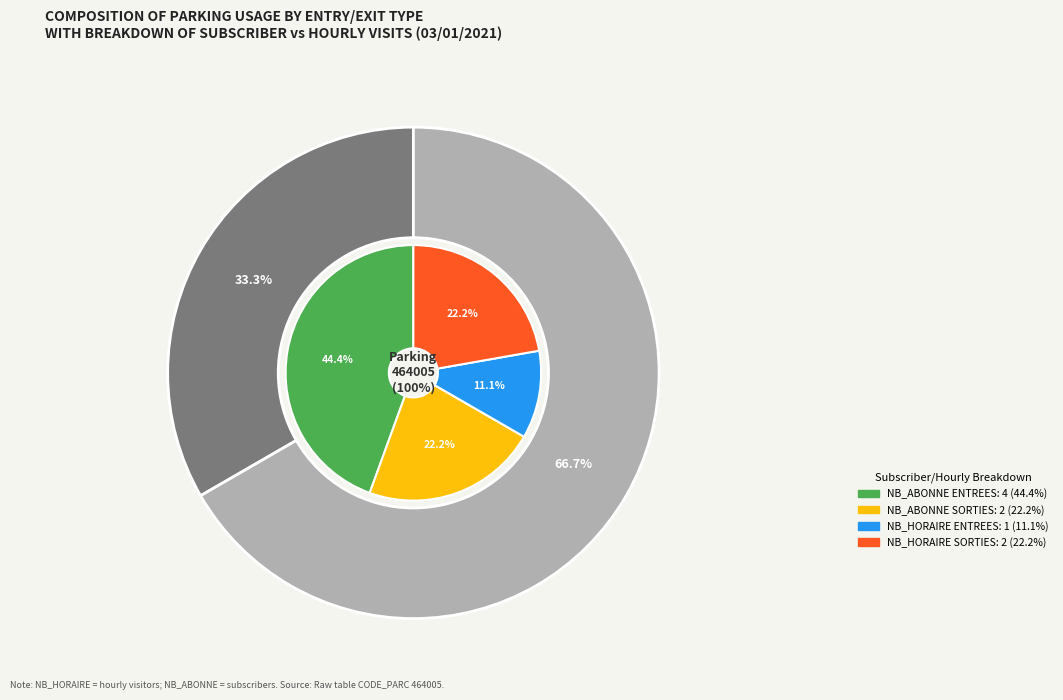

The ENTREES_17 slice represents 15% of the pie. True or false?

False